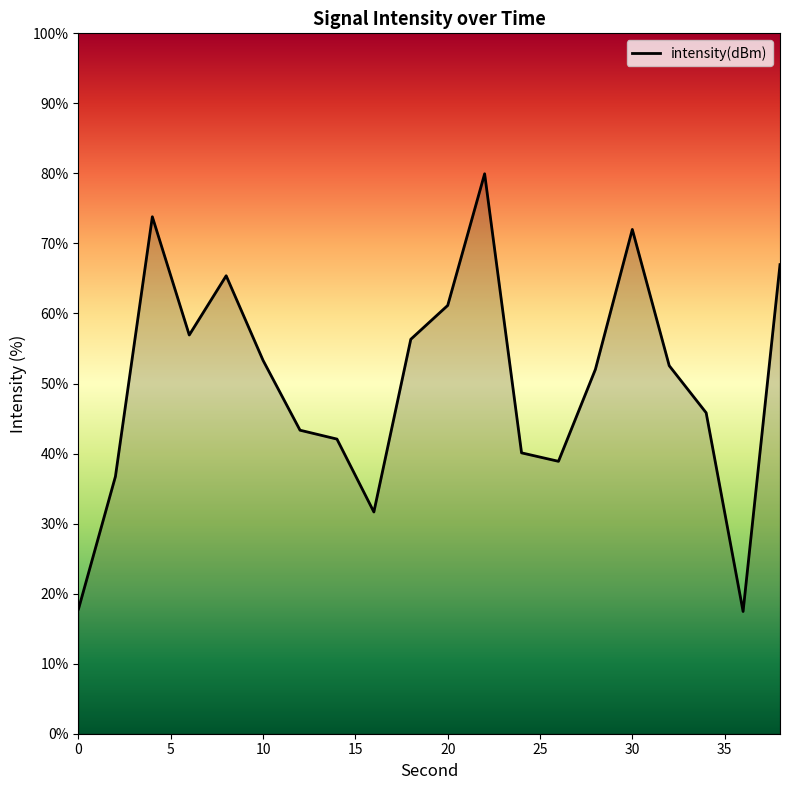

What is the greatest value displayed?

79.9